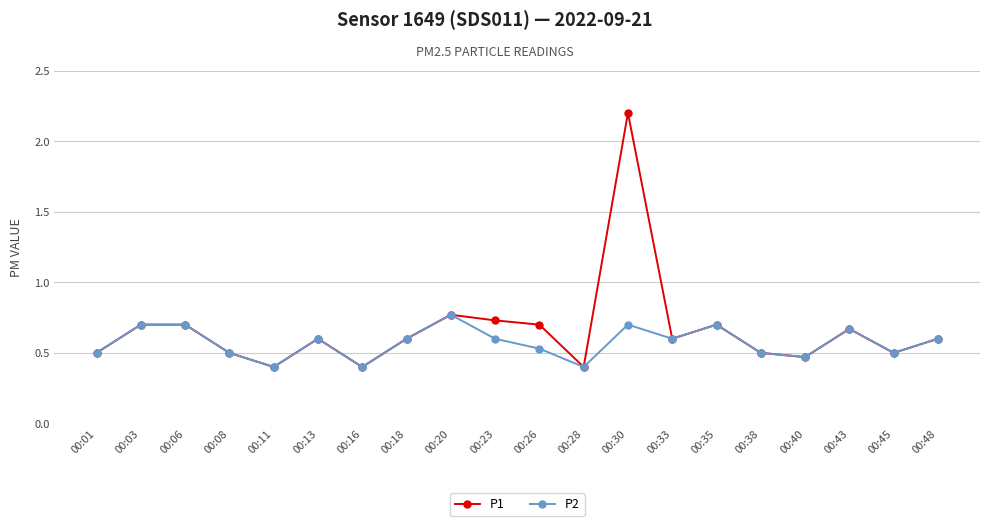

What is the sum of the P2 values at 00:03 and 00:35?

1.4